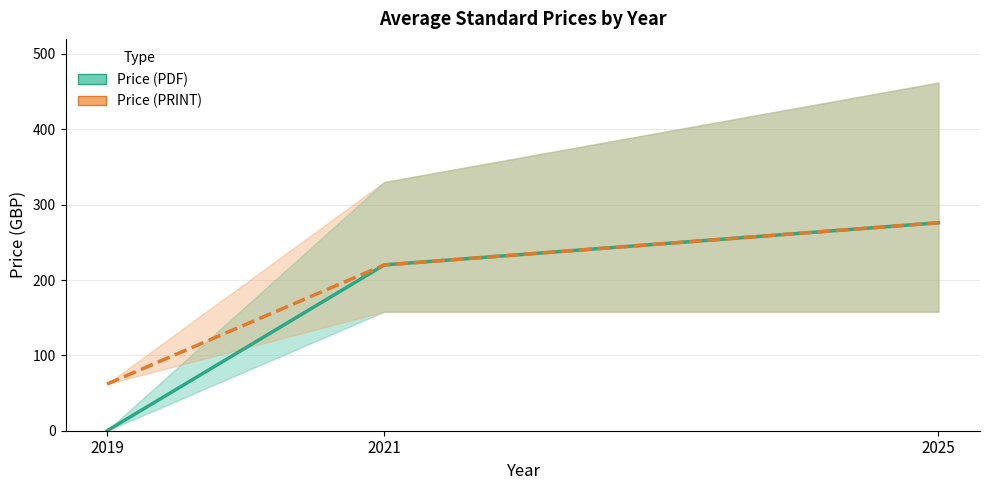

Is this an area chart (filled region under the line)?

No